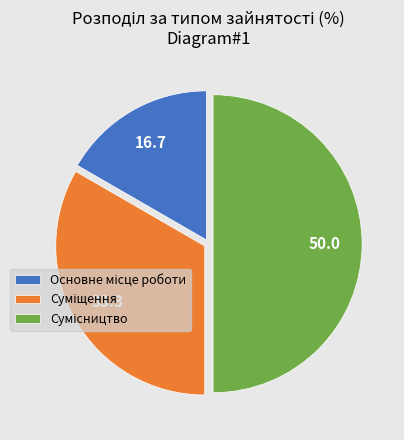

Combined, do Суміщення and Основне місце роботи account for over 50%?

No